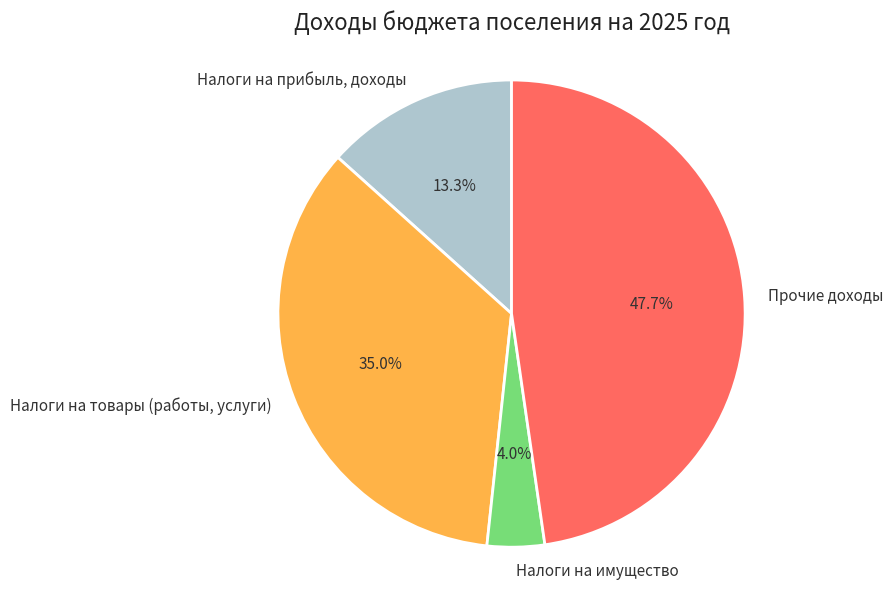

How many slices are in this pie chart?

4